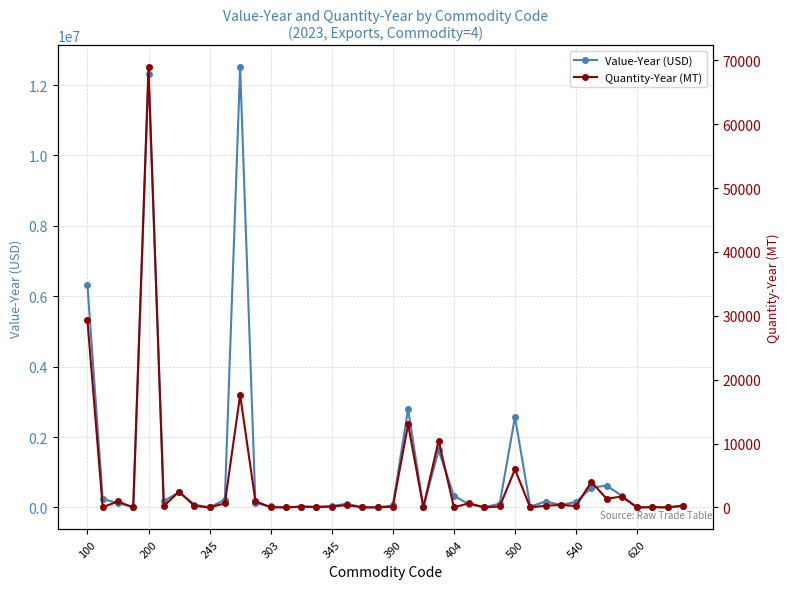

What is the difference between the Value-Year (USD) values at 23 and 26?

1612577